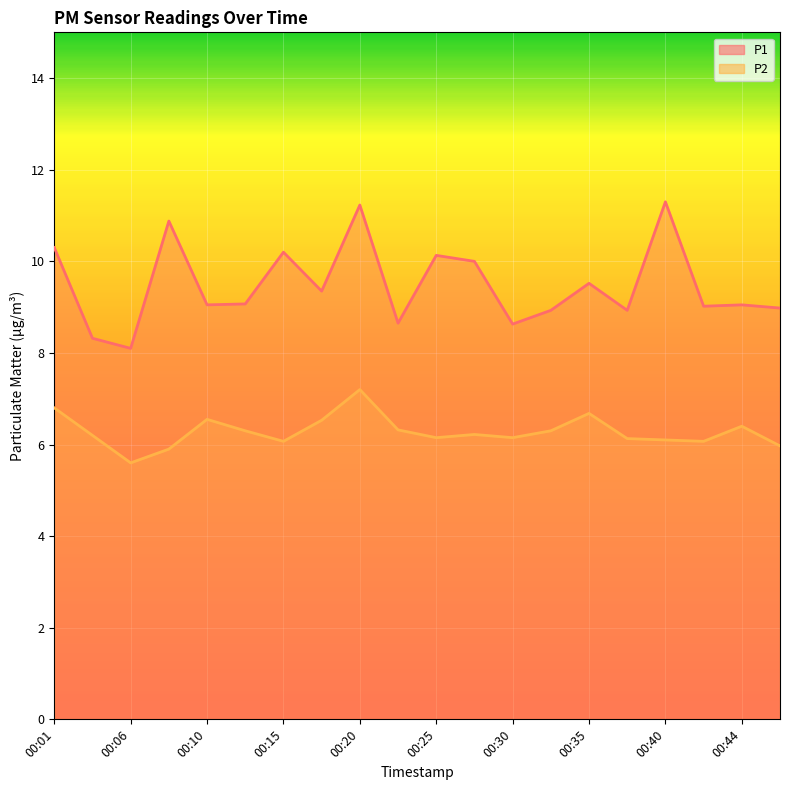

What is the value of the P2 point at the 2nd from the left?

6.2